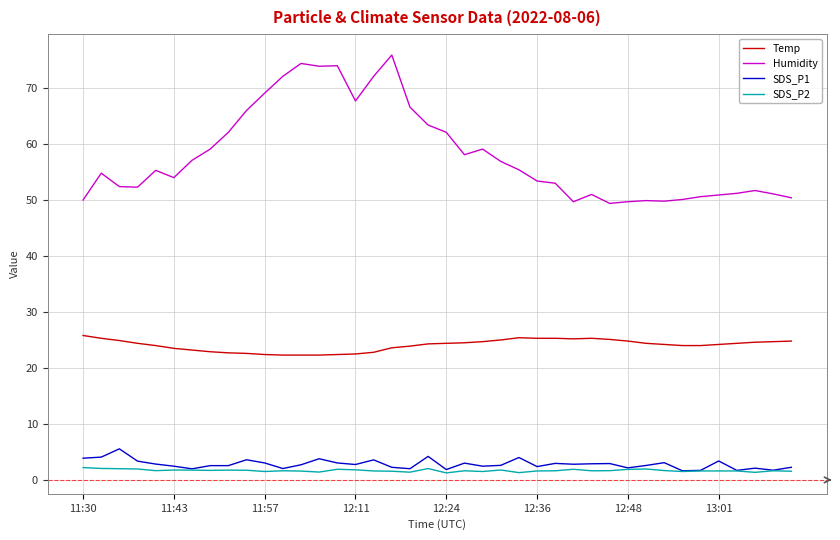

Which series has the largest range (max minus min)?

Humidity